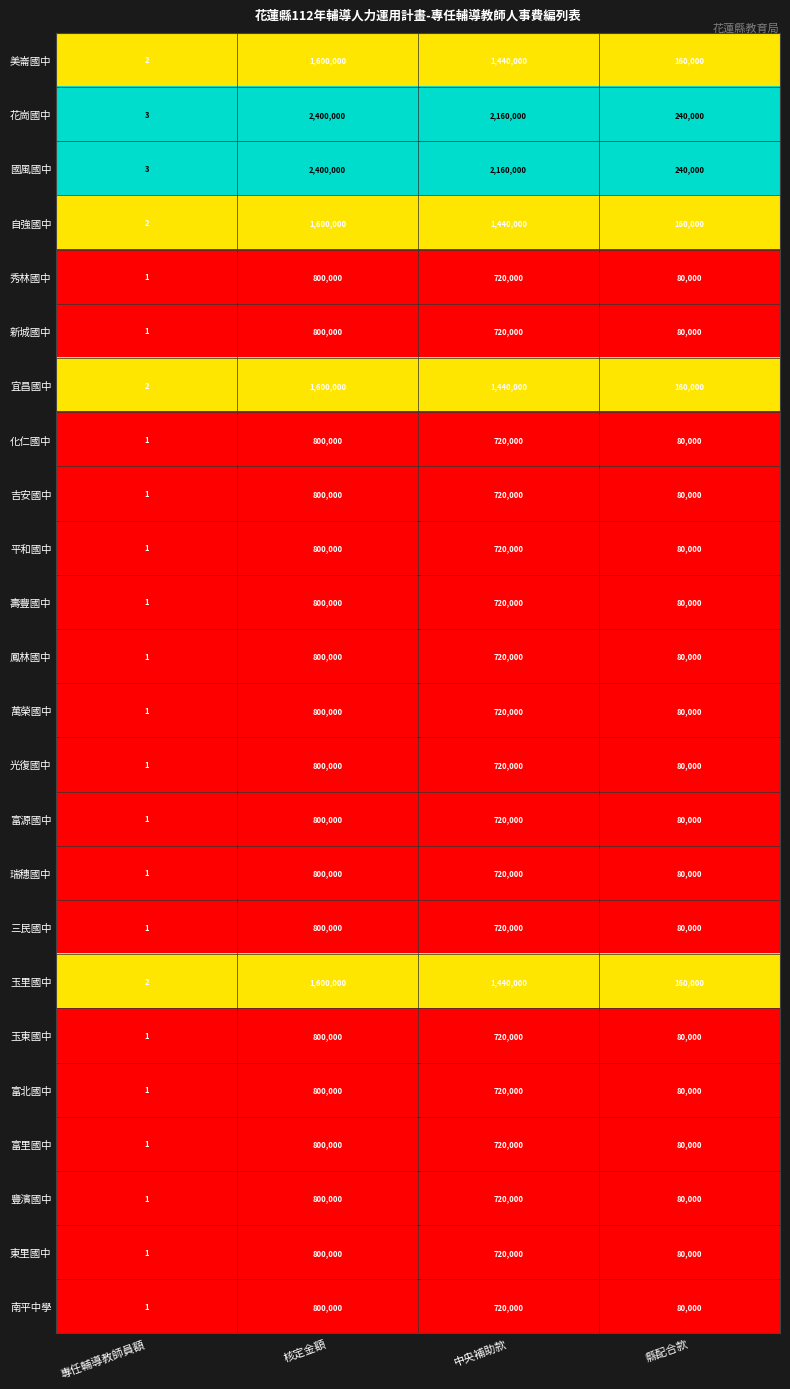

List the labels in order of 鳳林國中 value, smallest first.

專任輔導教師員額, 縣配合款, 中央補助款, 核定金額